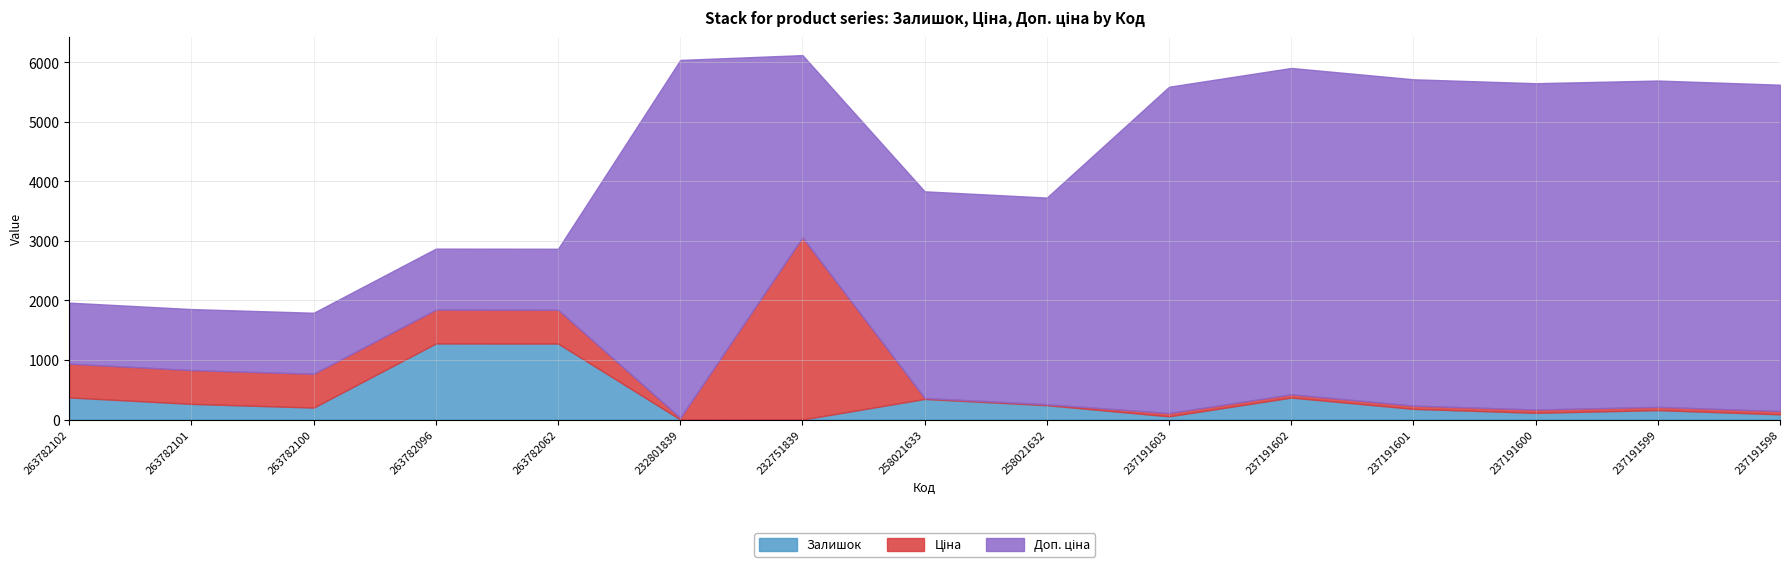

What is the average value of the Залишок series?

330.3